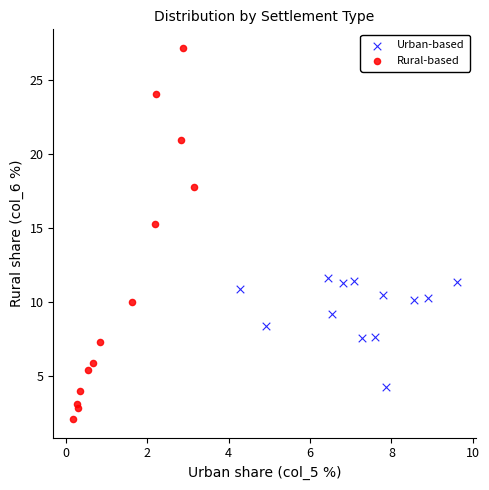

Which series reaches the maximum Y coordinate?

Rural-based